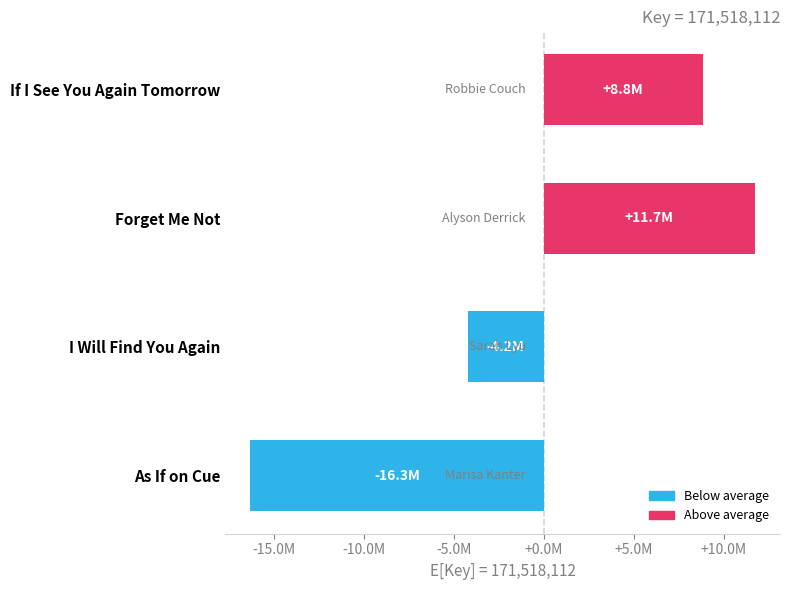

Does the chart contain any negative values?

Yes